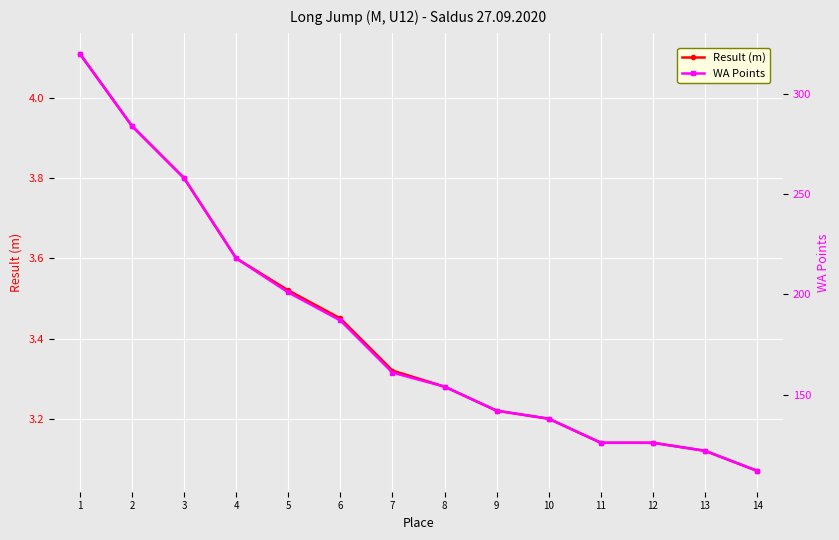

True or false: Result (m) has more than 1 interior local peaks.

False